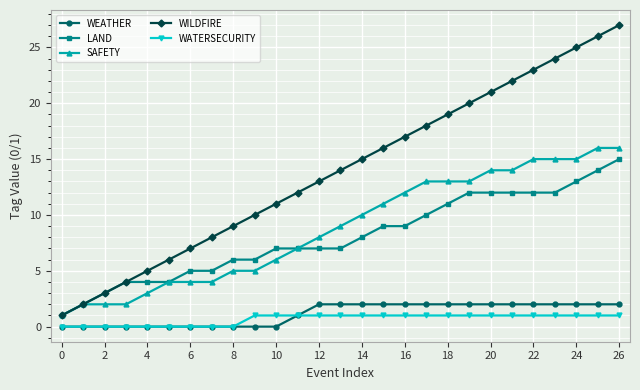

How many lines are shown in the chart?

5